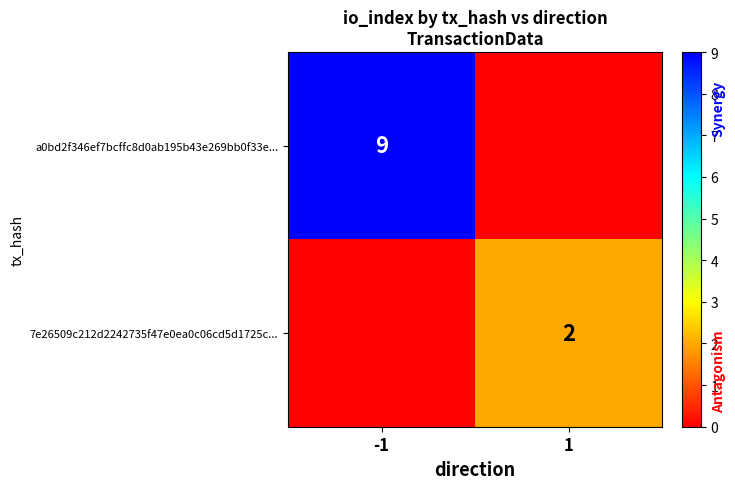

At which label does 7e26509c212d2242735f47e0ea0c06cd5d1725c reach its peak?

1